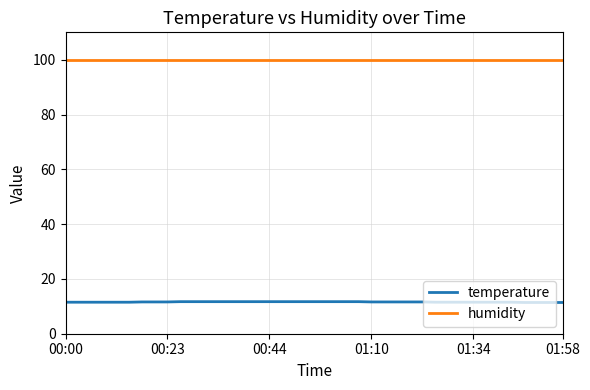

True or false: temperature and humidity intersect in this chart.

False